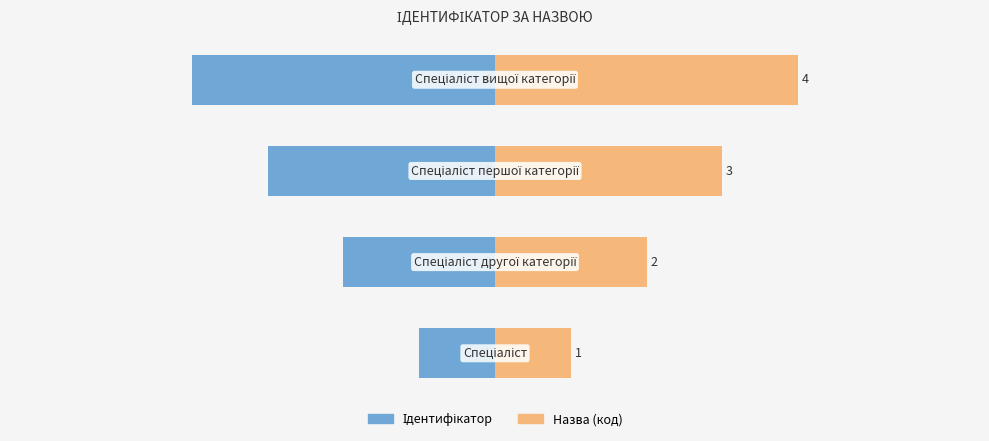

How many groups of bars are there?

4